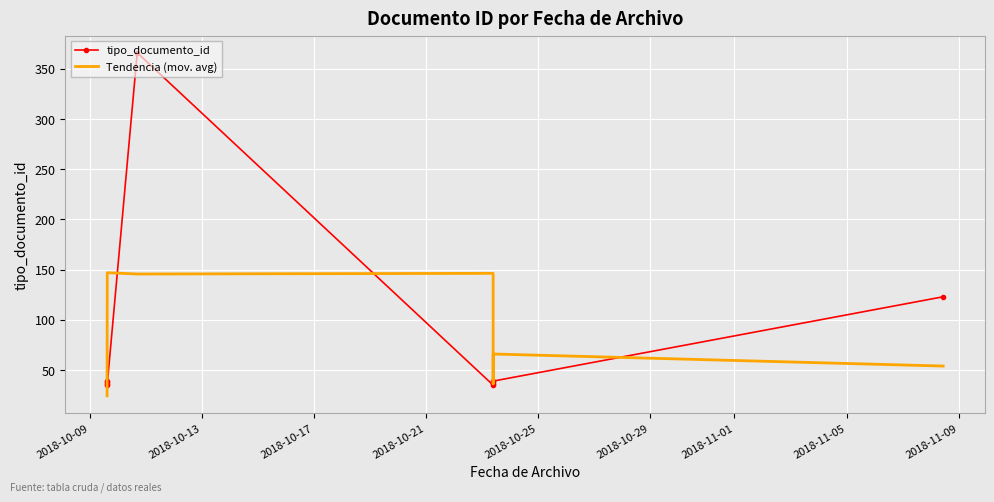

How many lines are shown in the chart?

2